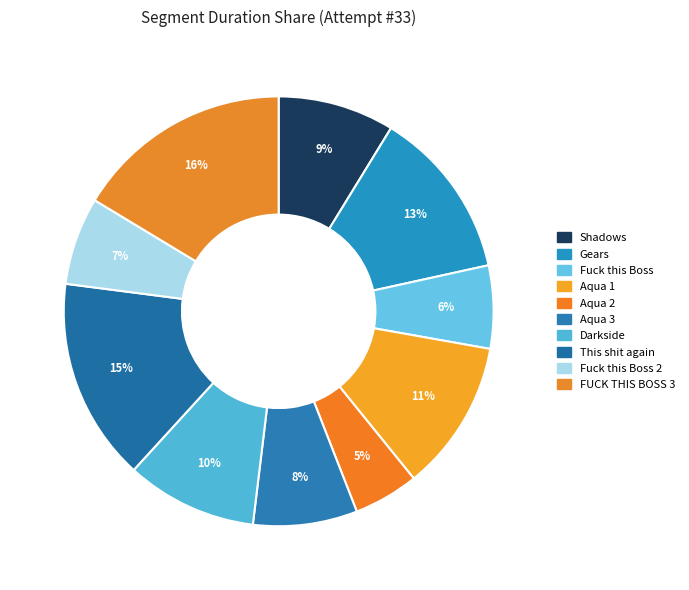

Count the number of slices in the pie.

10